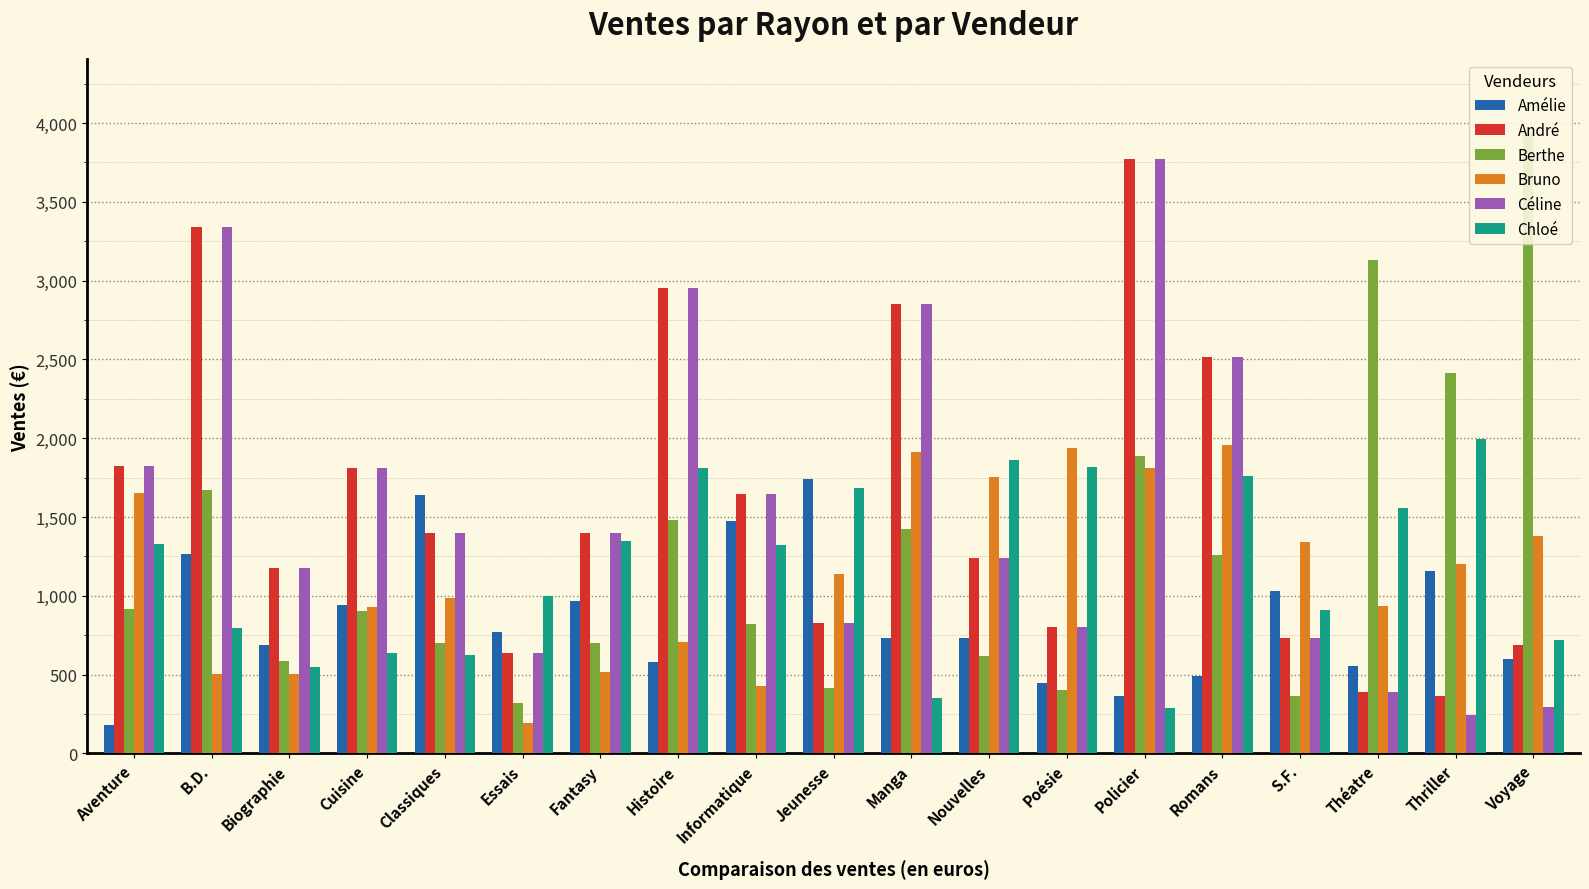

How many values in the Céline series are below 1396?

9